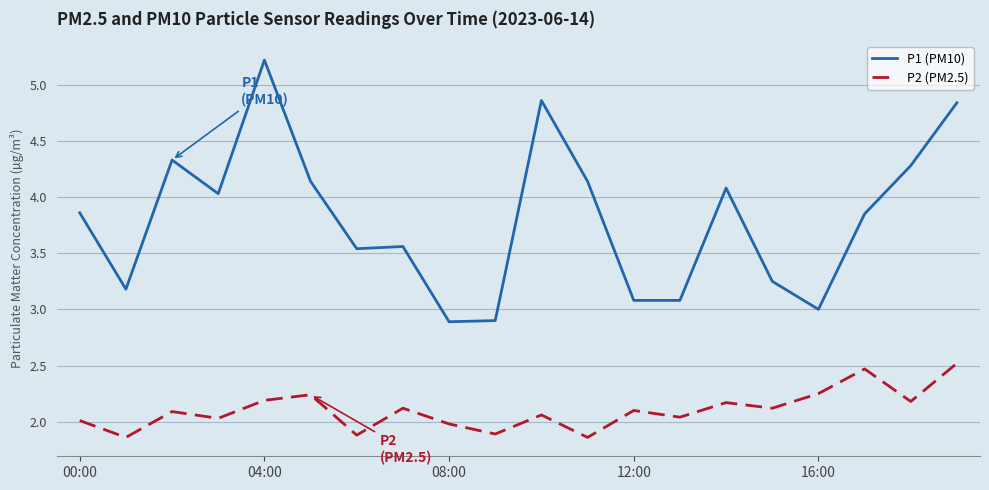

What is the maximum value for P1 (PM10)?

5.2